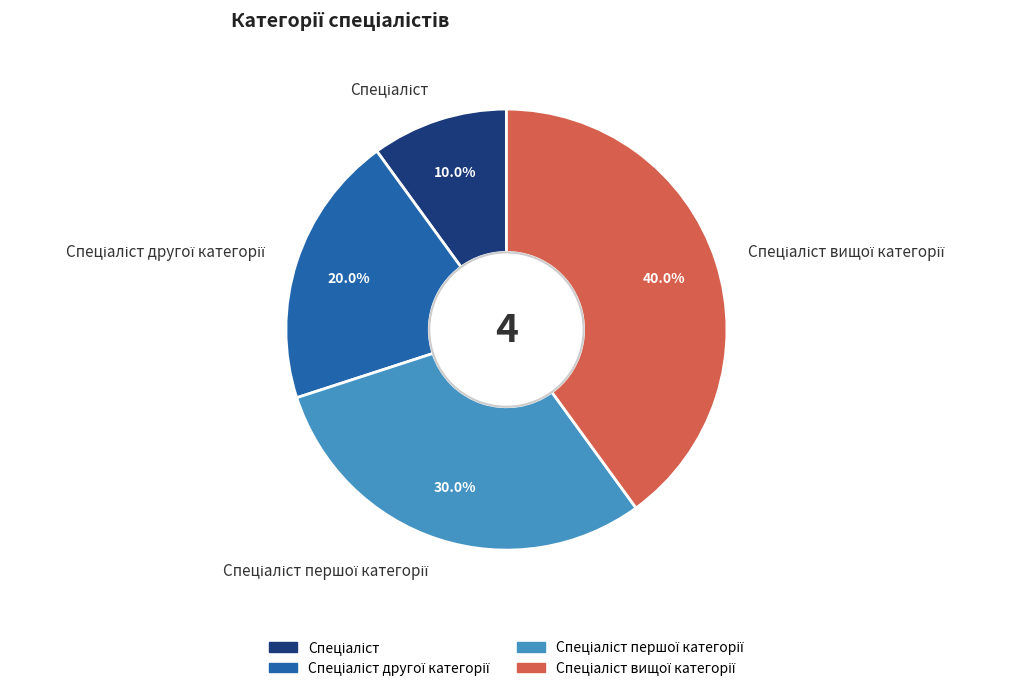

Is there any slice that represents more than half of the pie?

No